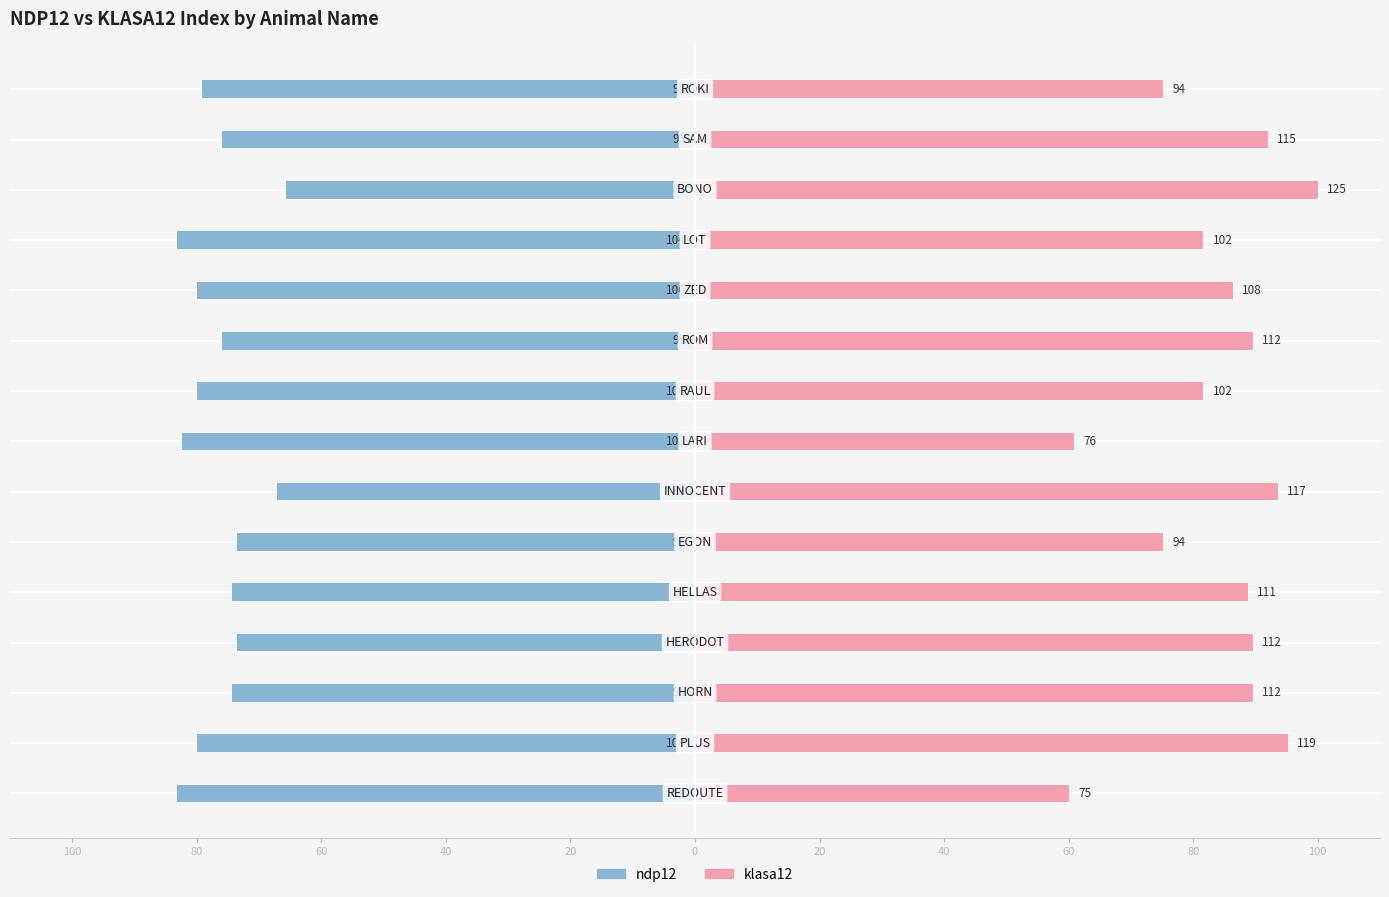

True or false: klasa12 has a value of 143.0 at 100.

False